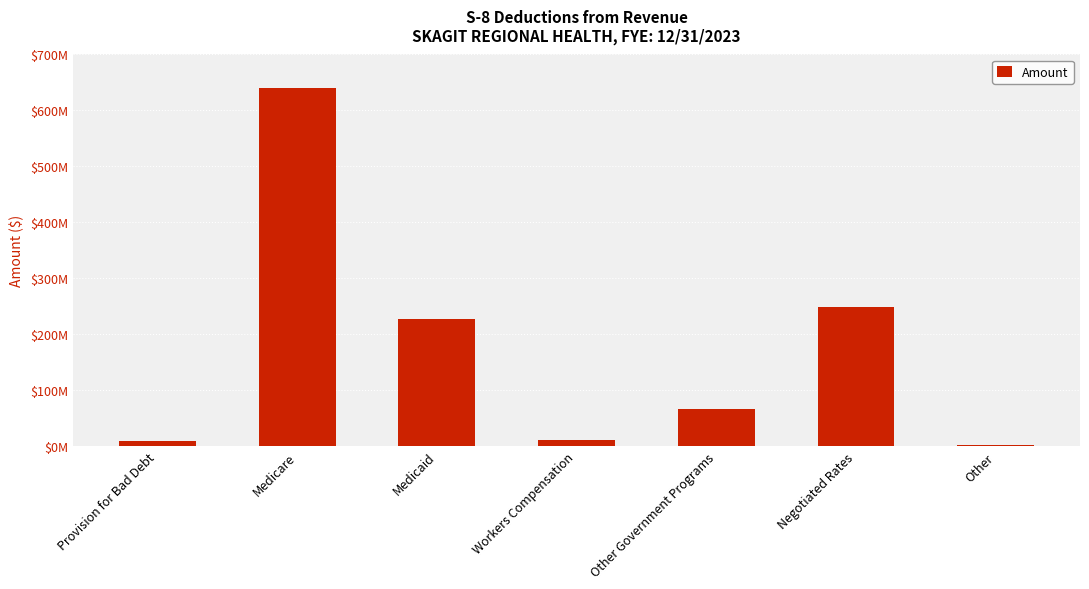

How many data points are above 66822254?

3